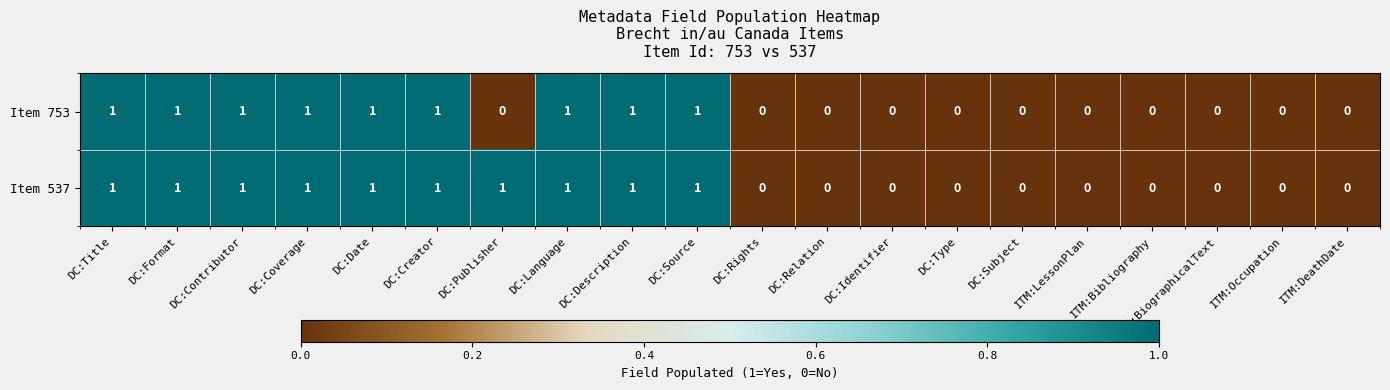

True or false: Item 753 has a value of 1 at DC:Description.

True